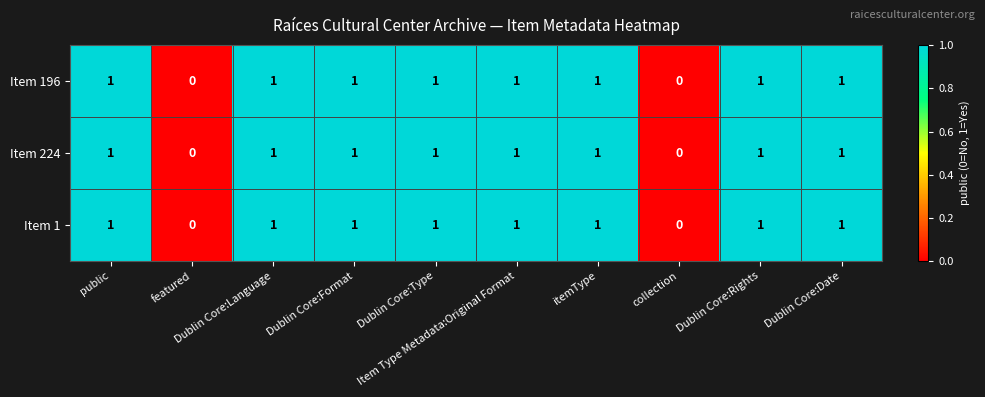

Count the Item 224 values in the range 1 to 2.

8